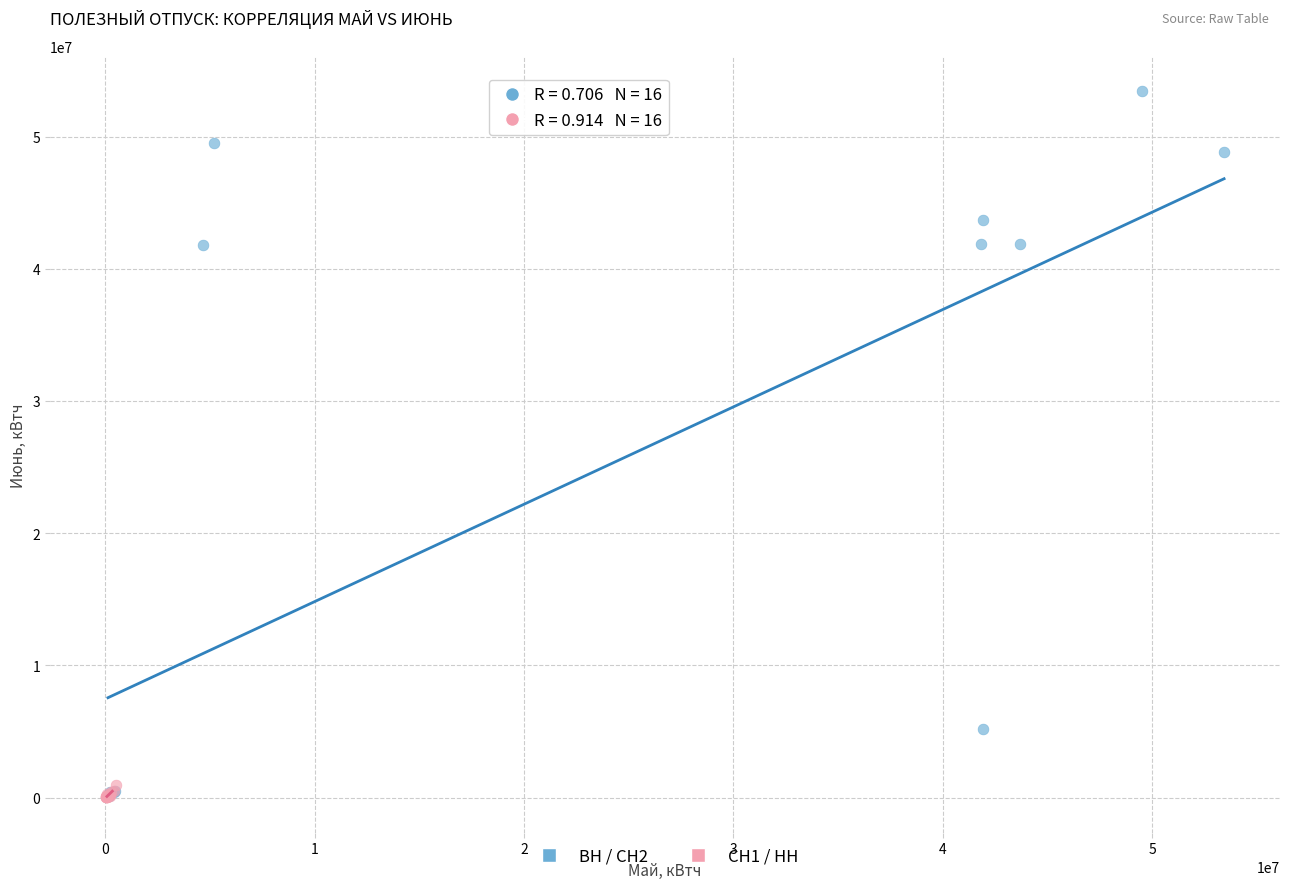

Which series has the widest spread of Y values?

ВН / СН2